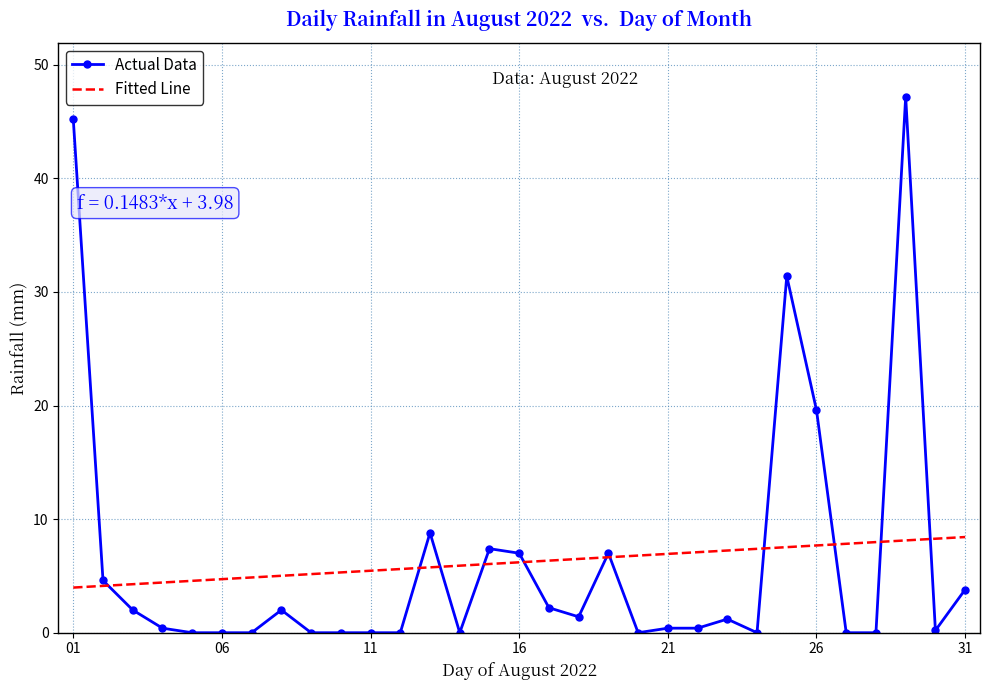

Which series has the widest spread of values?

Actual Data